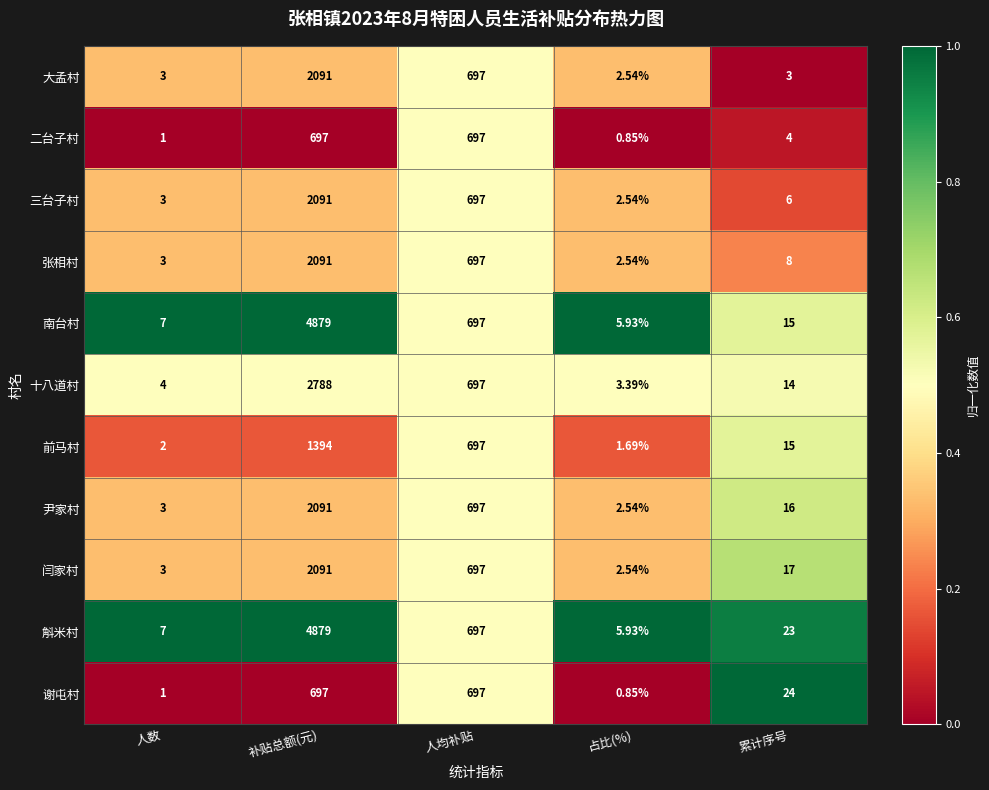

Which category has the lowest value in the 十八道村 series?

占比(%)